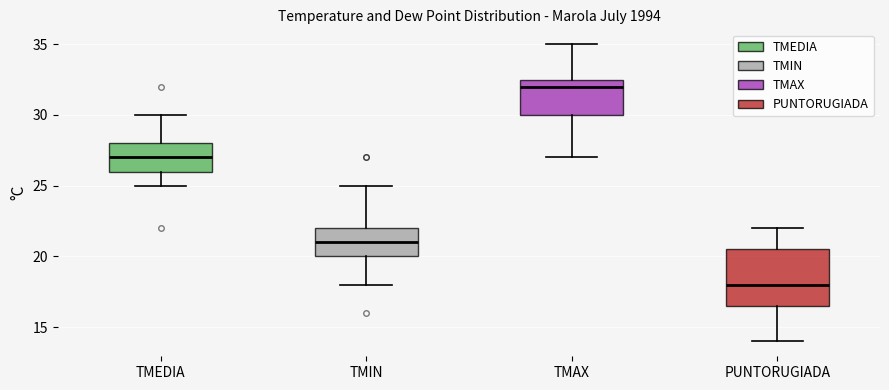

Which box has the lowest median line?

PUNTORUGIADA